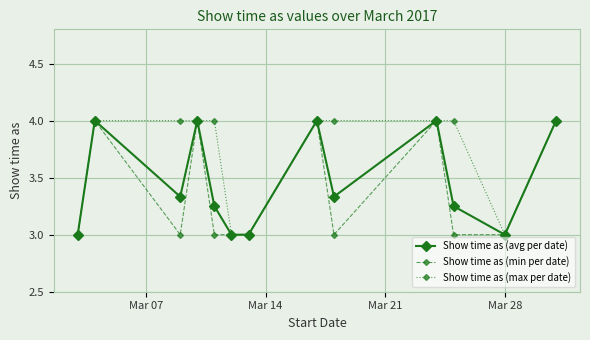

What is the minimum value for Show time as (max per date)?

3.0